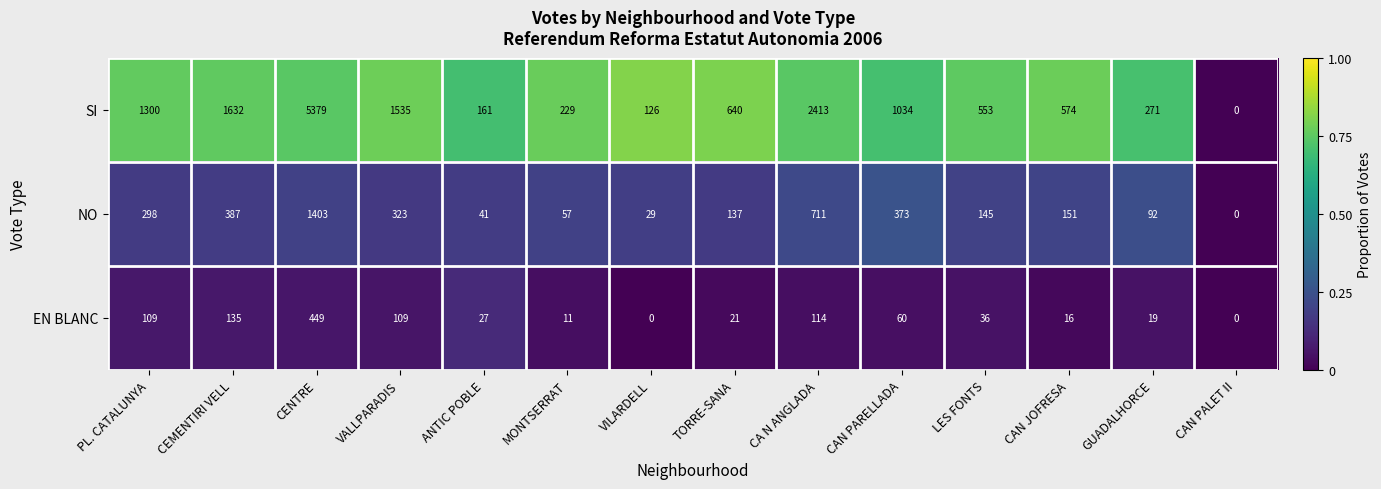

At which label is NO closest to 701?

CA N ANGLADA